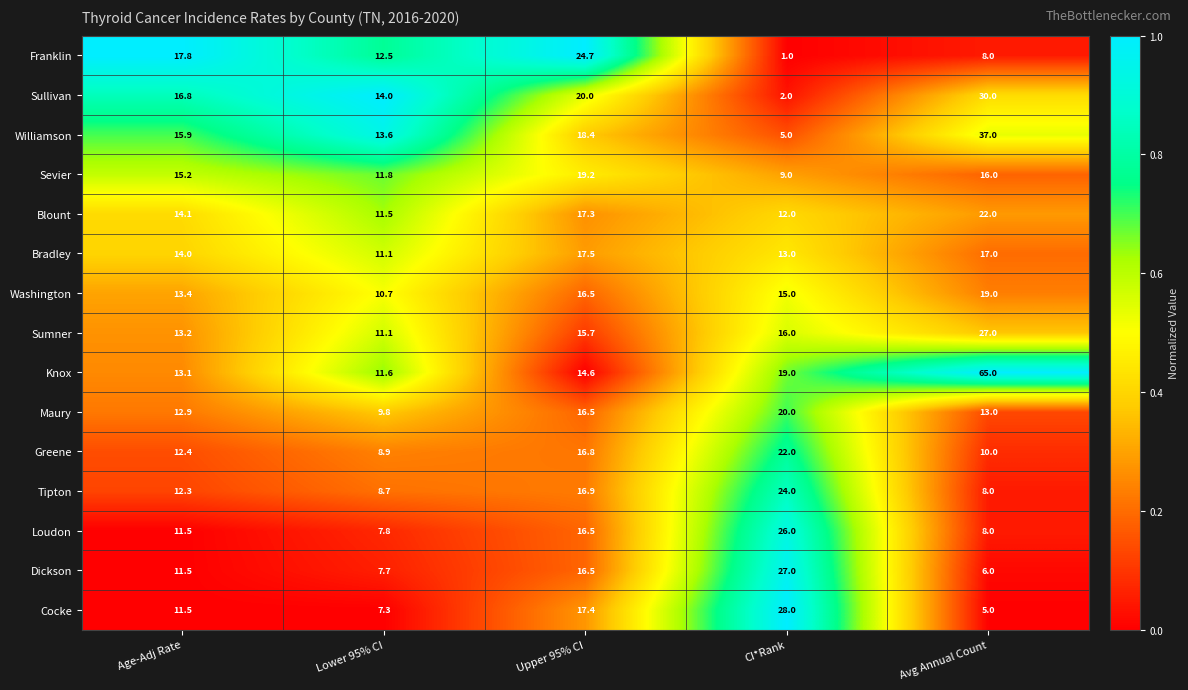

At which label is Blount closest to 16?

Upper 95% CI